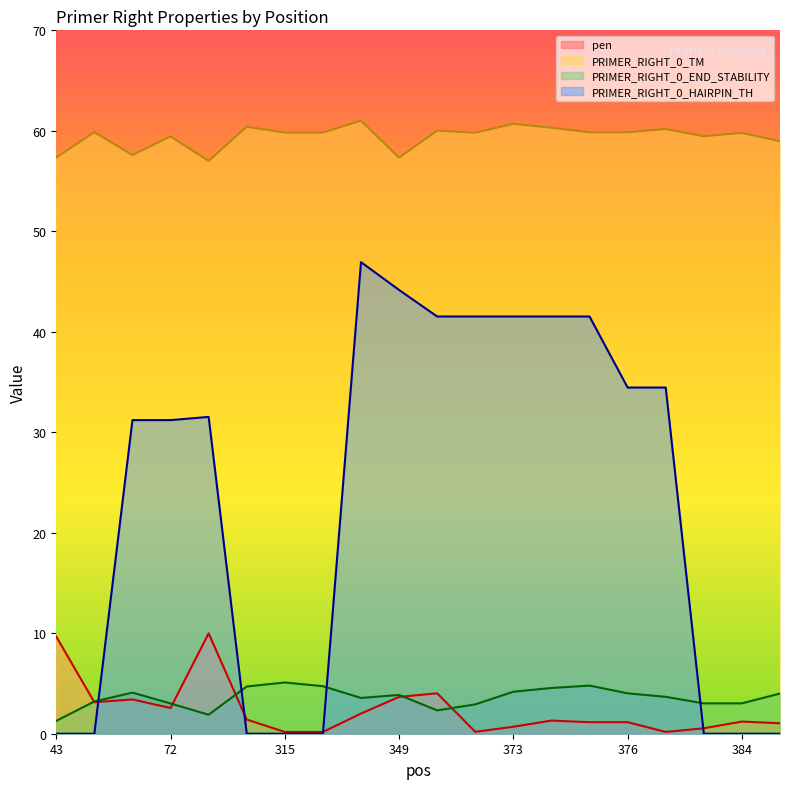

At which category does the chart reach its peak across all series?

340